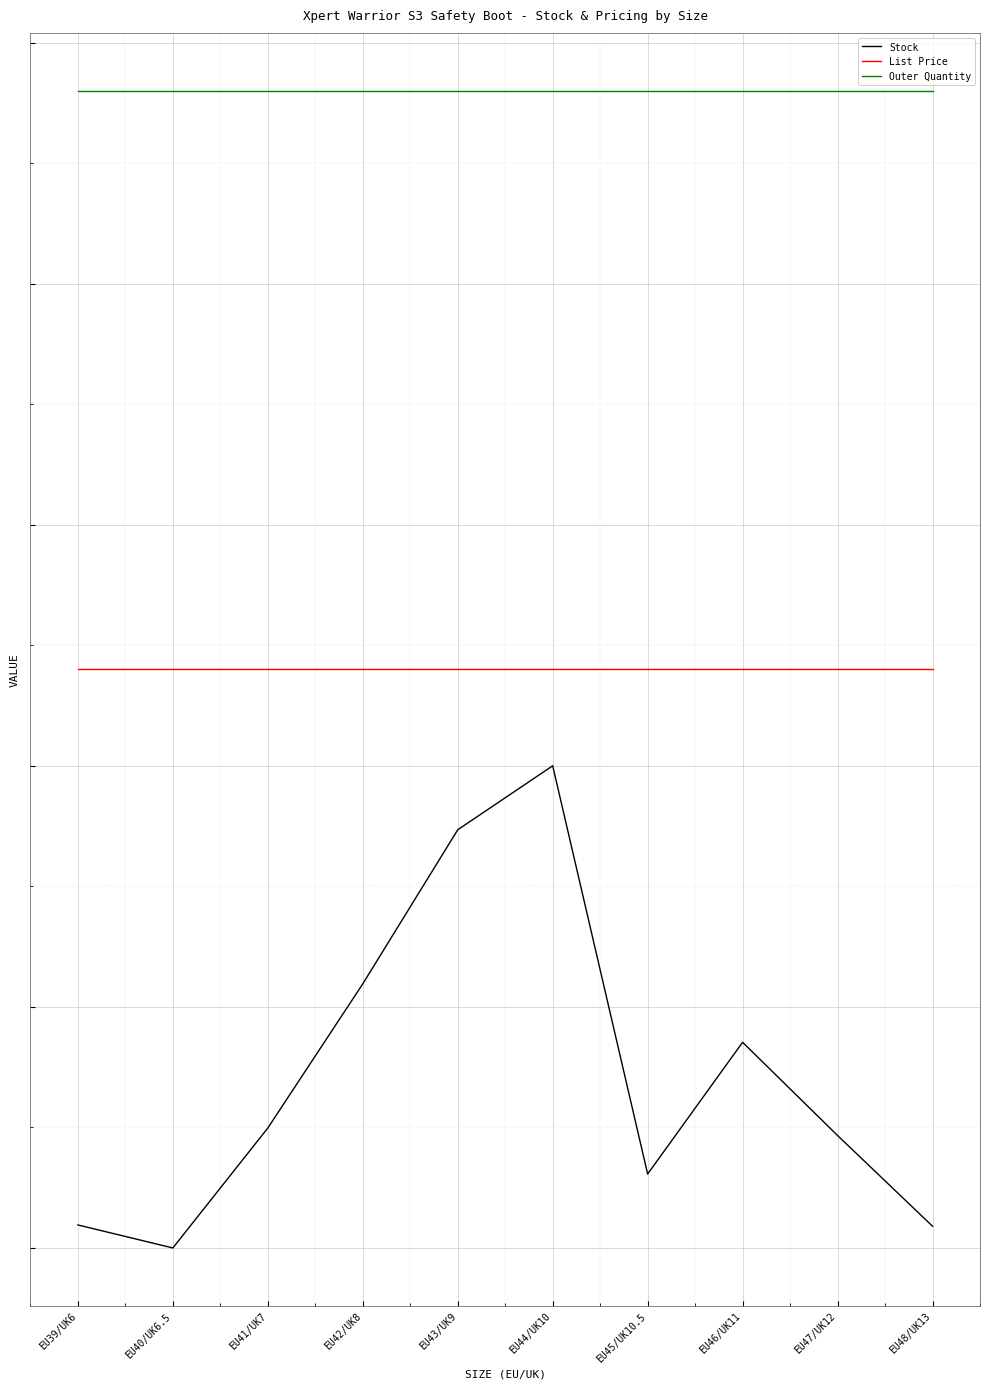

Is this an area chart (filled region under the line)?

No